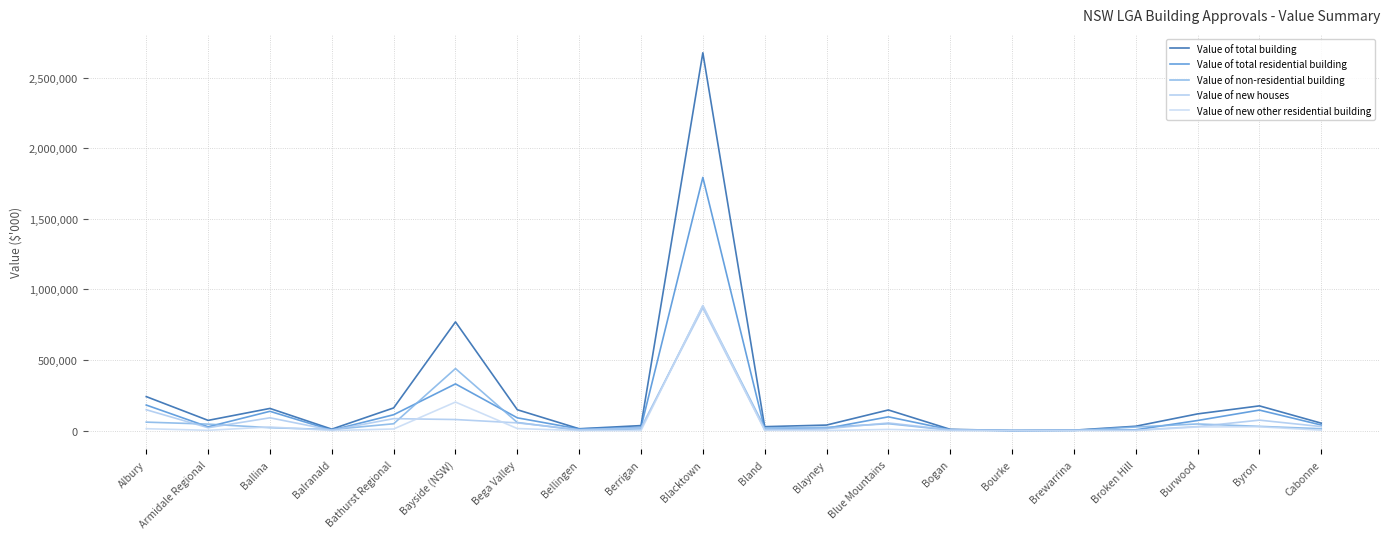

Does the chart have visible grid lines?

Yes